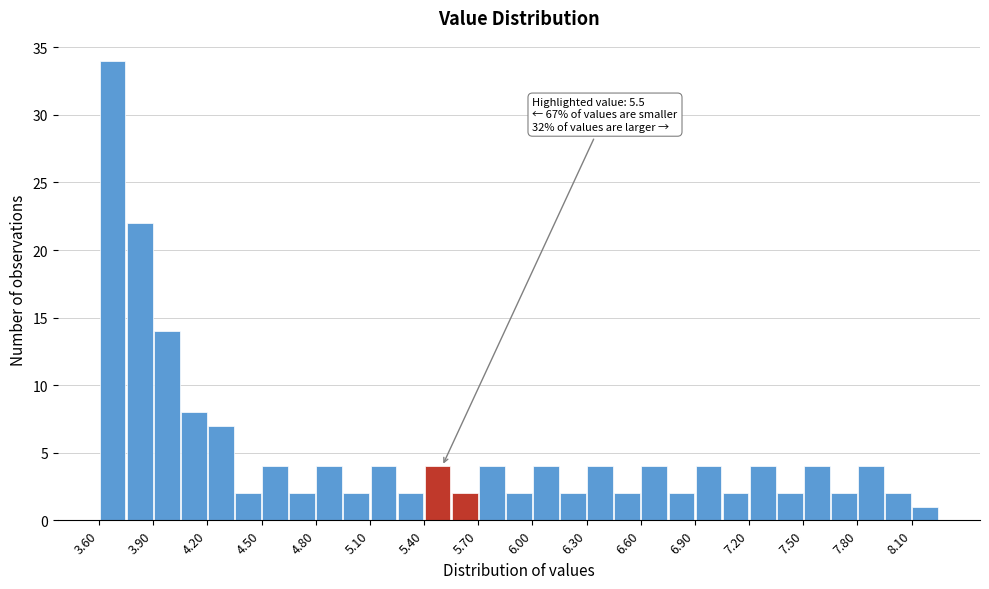

Read against the x-axis, roughly where is the centre of the tallest bar?

3.70